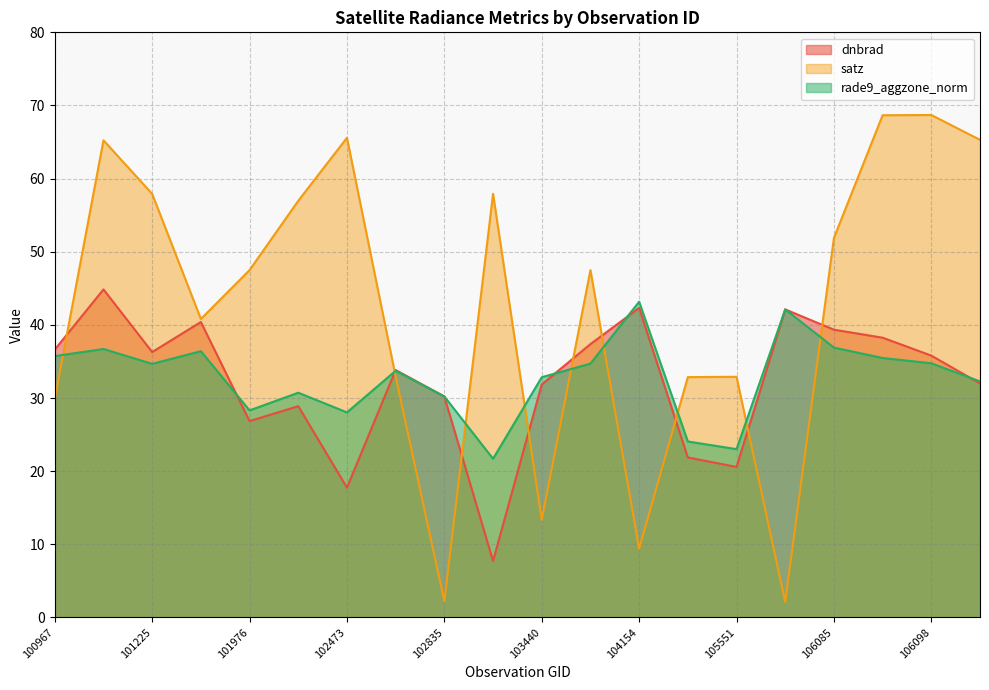

What is the total value across all series at 101348?

117.6